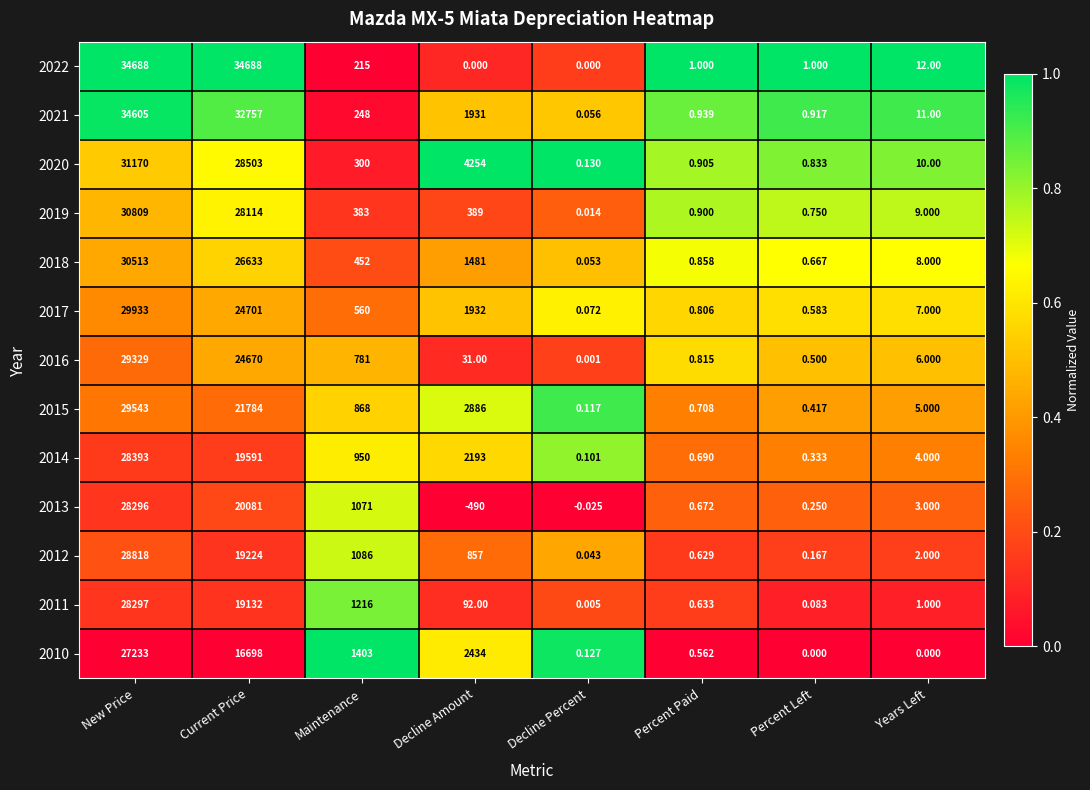

At which label does 2014 reach its peak?

New Price